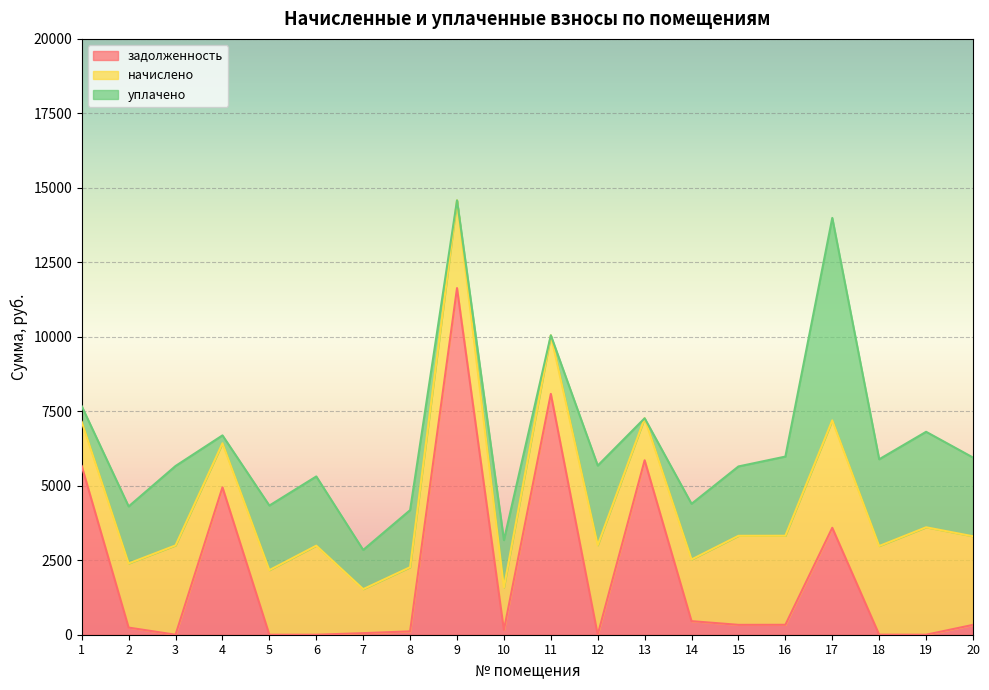

What is the sum of all начислено values?

48860.2